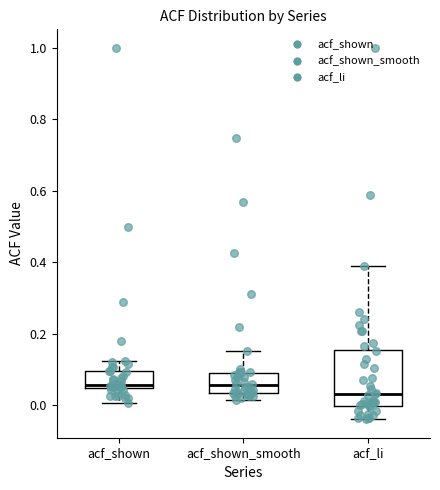

Where does the median line of the box for acf_li sit on the y-axis? The values are not printed on the chart, so give them approximately, as read against the axis.

0.04